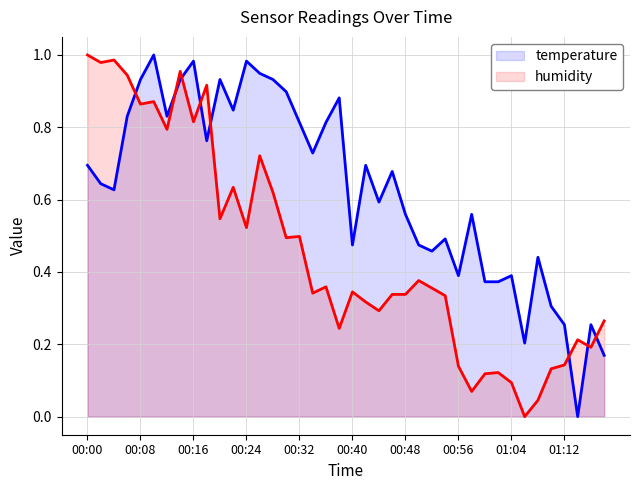

Is it true that humidity equals 0.2 at 01:02?

False